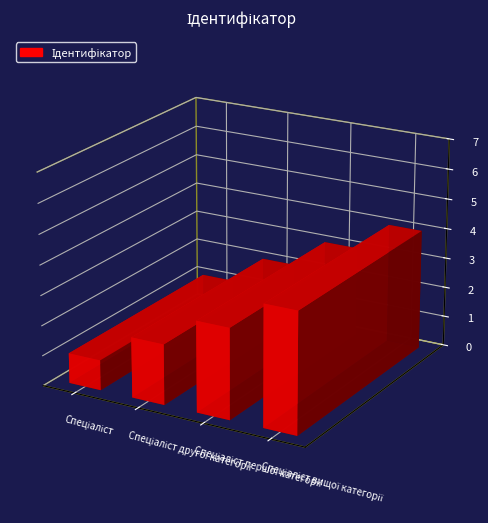

What is the value of the 1st bar from the left?

1